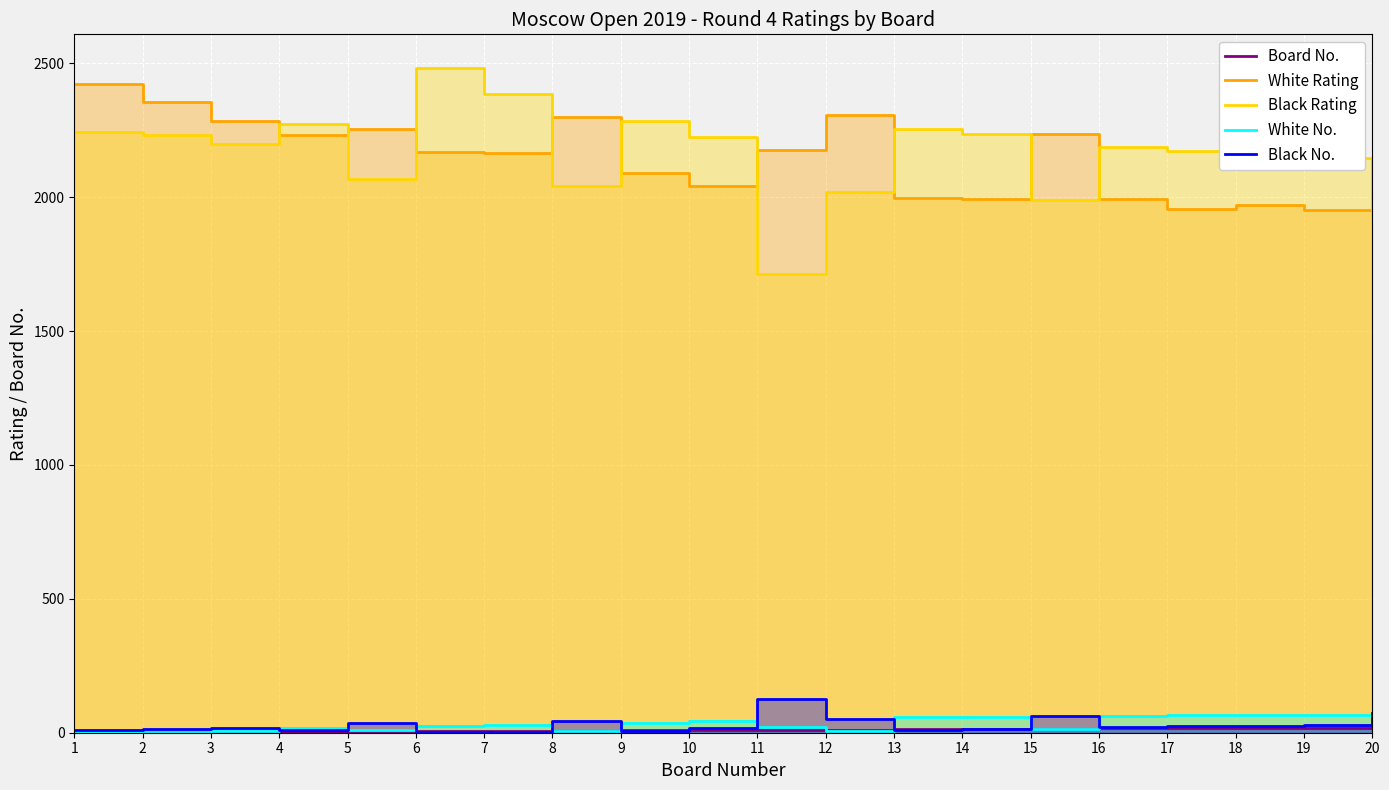

What is the difference between the maximum and minimum values in the White No. series?

66